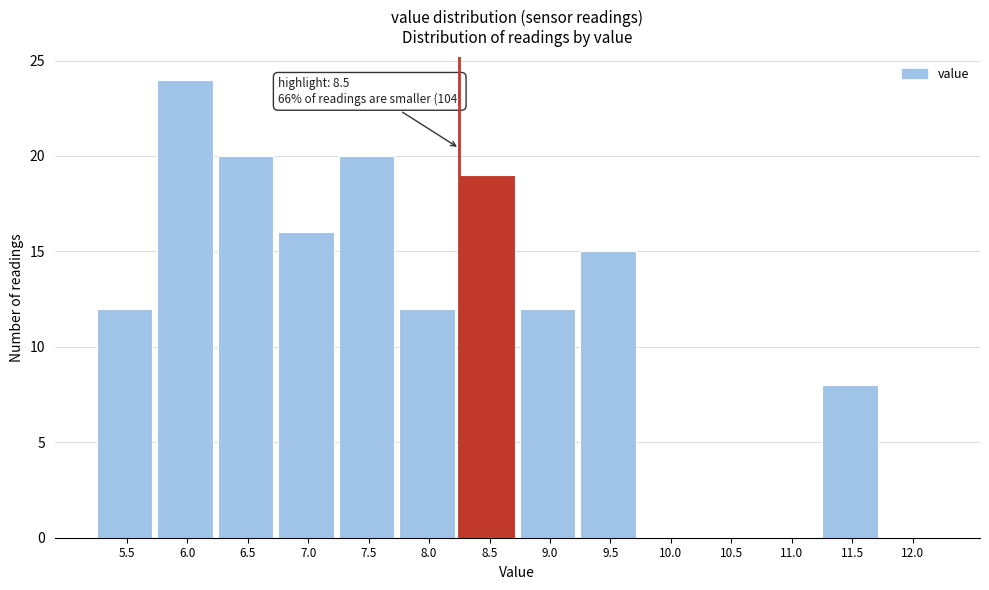

The chart shows a value of 34 at 7.5. True or false?

False